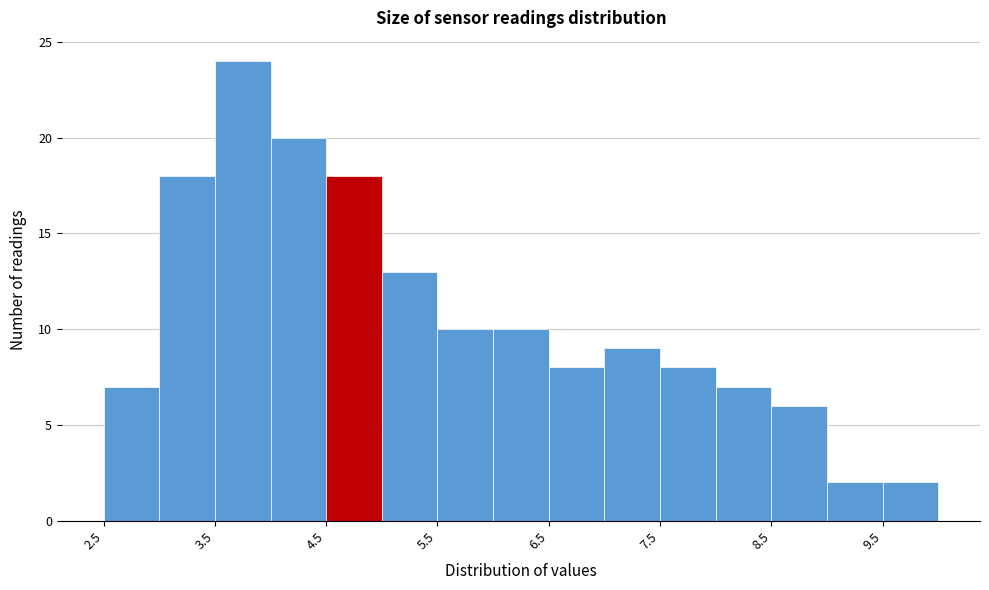

Reading left to right, list every bar in this chart as the range it spans on the x-axis followed by its height. The values are not printed on the chart, so give them approximately, as read against the axis.

2.5 to 3.0: 7
3.0 to 3.5: 18
3.5 to 4.0: 24
4.0 to 4.5: 20
4.5 to 5.0: 18
5.0 to 5.5: 13
5.5 to 6.0: 10
6.0 to 6.5: 10
6.5 to 7.0: 8
7.0 to 7.5: 9
7.5 to 8.0: 8
8.0 to 8.5: 7
8.5 to 9.0: 6
9.0 to 9.5: 2
9.5 to 10.0: 2